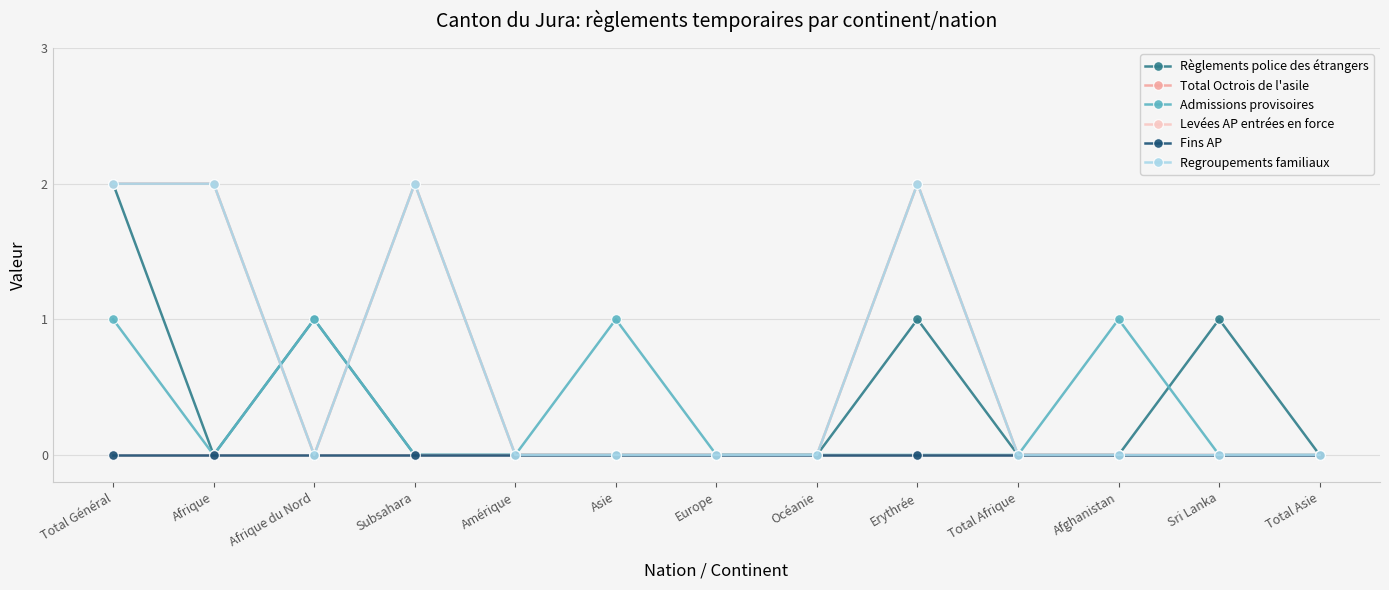

Does the chart have visible grid lines?

Yes